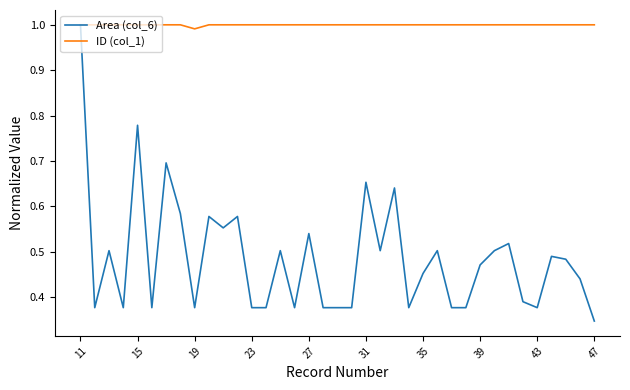

Which series has the largest total across all categories?

ID (col_1)